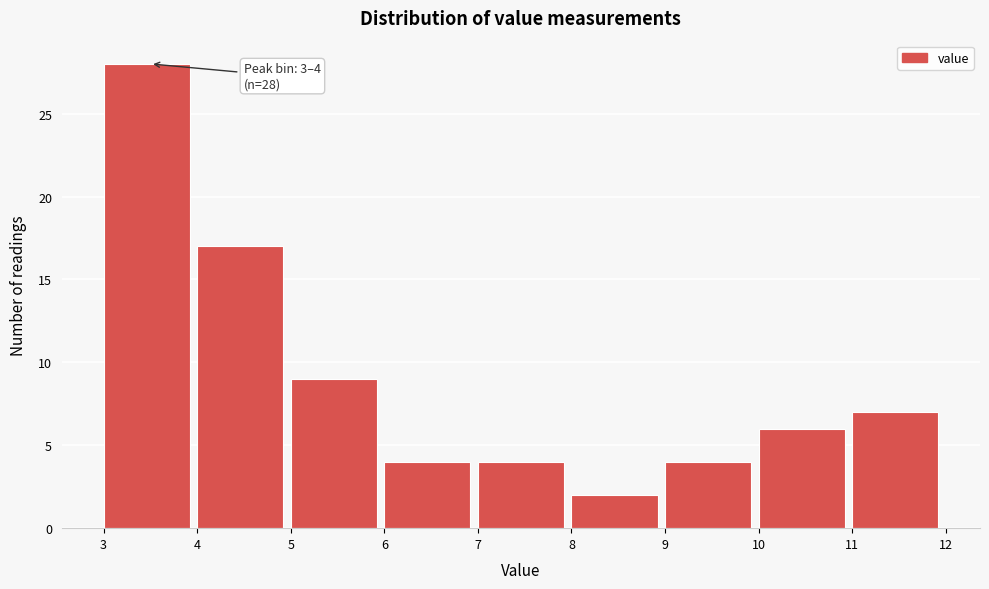

Over which range of the x-axis is the bar tallest?

3 to 4